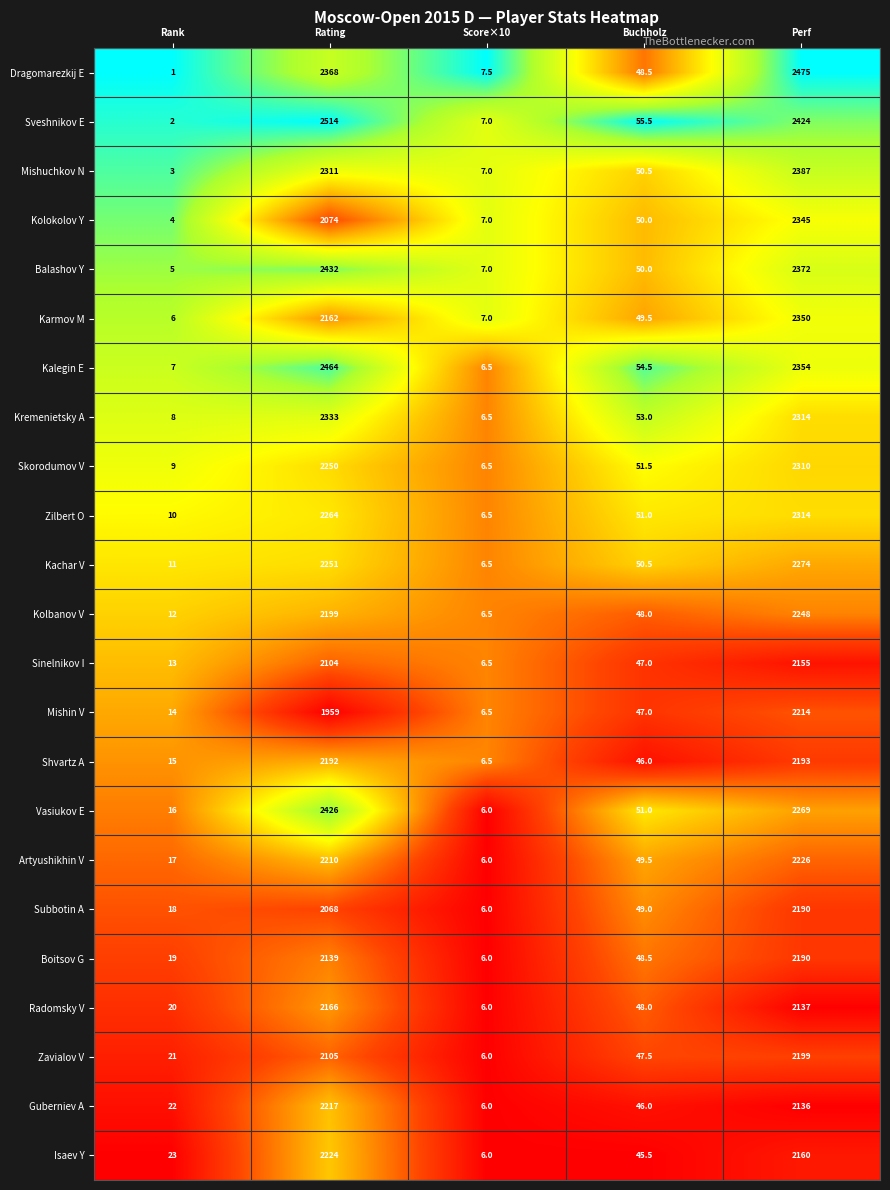

Rank the categories by Kremenietsky A value from highest to lowest.

Rating, Perf, Buchholz, Rank, Score×10